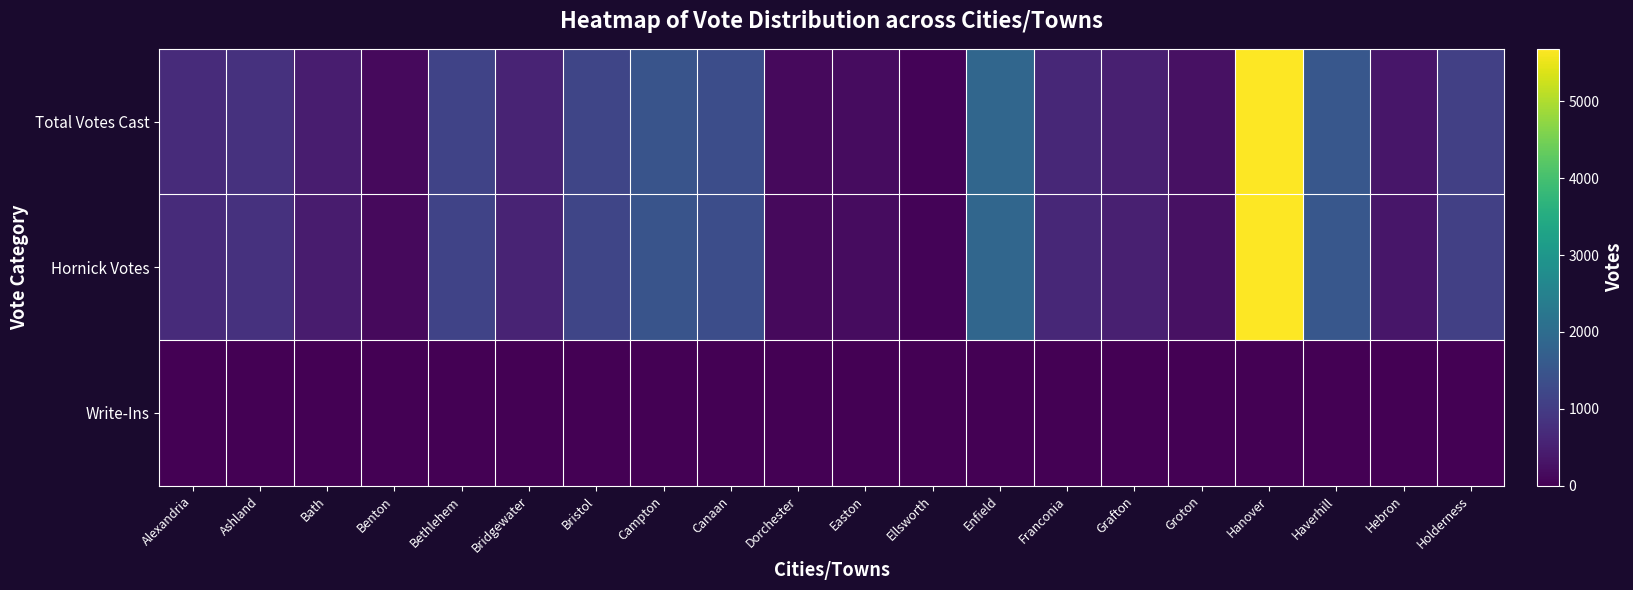

Rank the series by their maximum value, from highest to lowest.

Total Votes Cast, Hornick Votes, Write-Ins